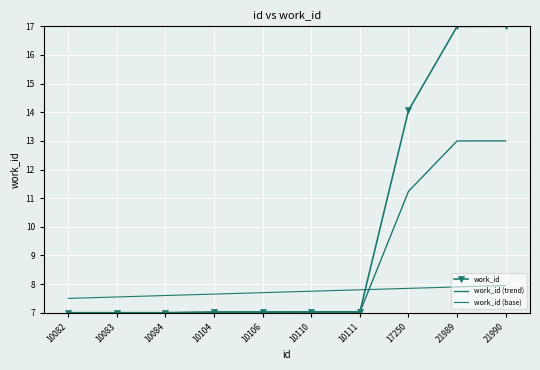

At which category is the sum across all series the highest?

21990